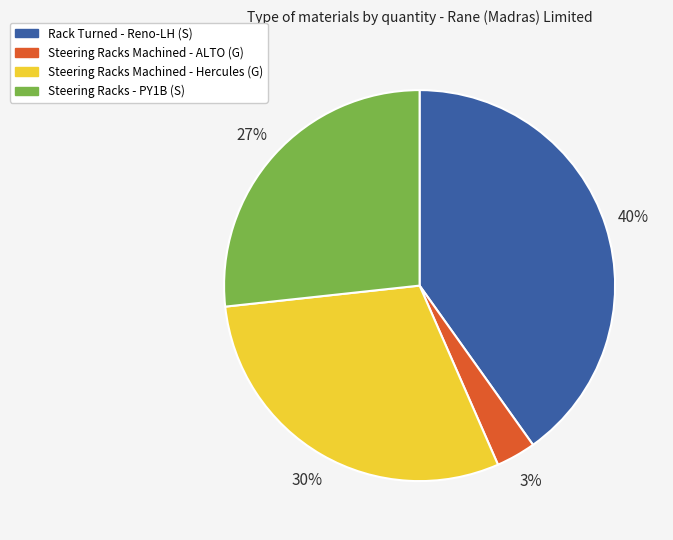

What percentage is the Steering Racks - PY1B (S) slice, to the nearest percent?

27%